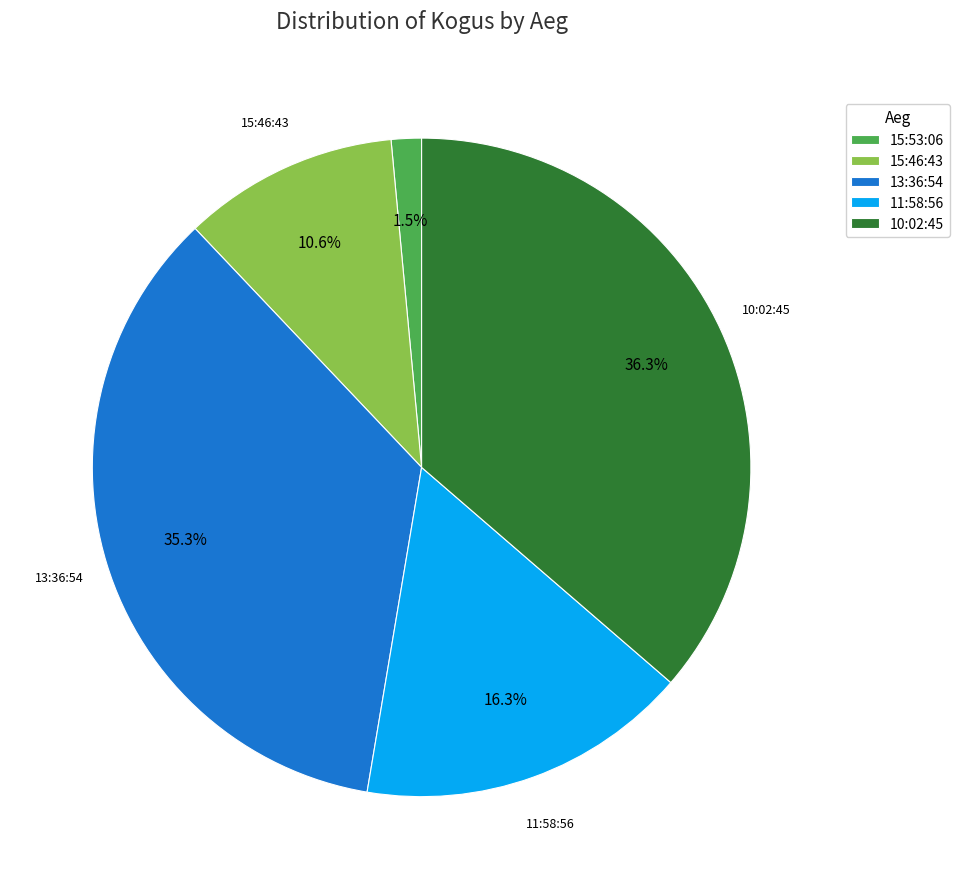

What percentage do 15:46:43 and 10:02:45 together represent?

46.9%